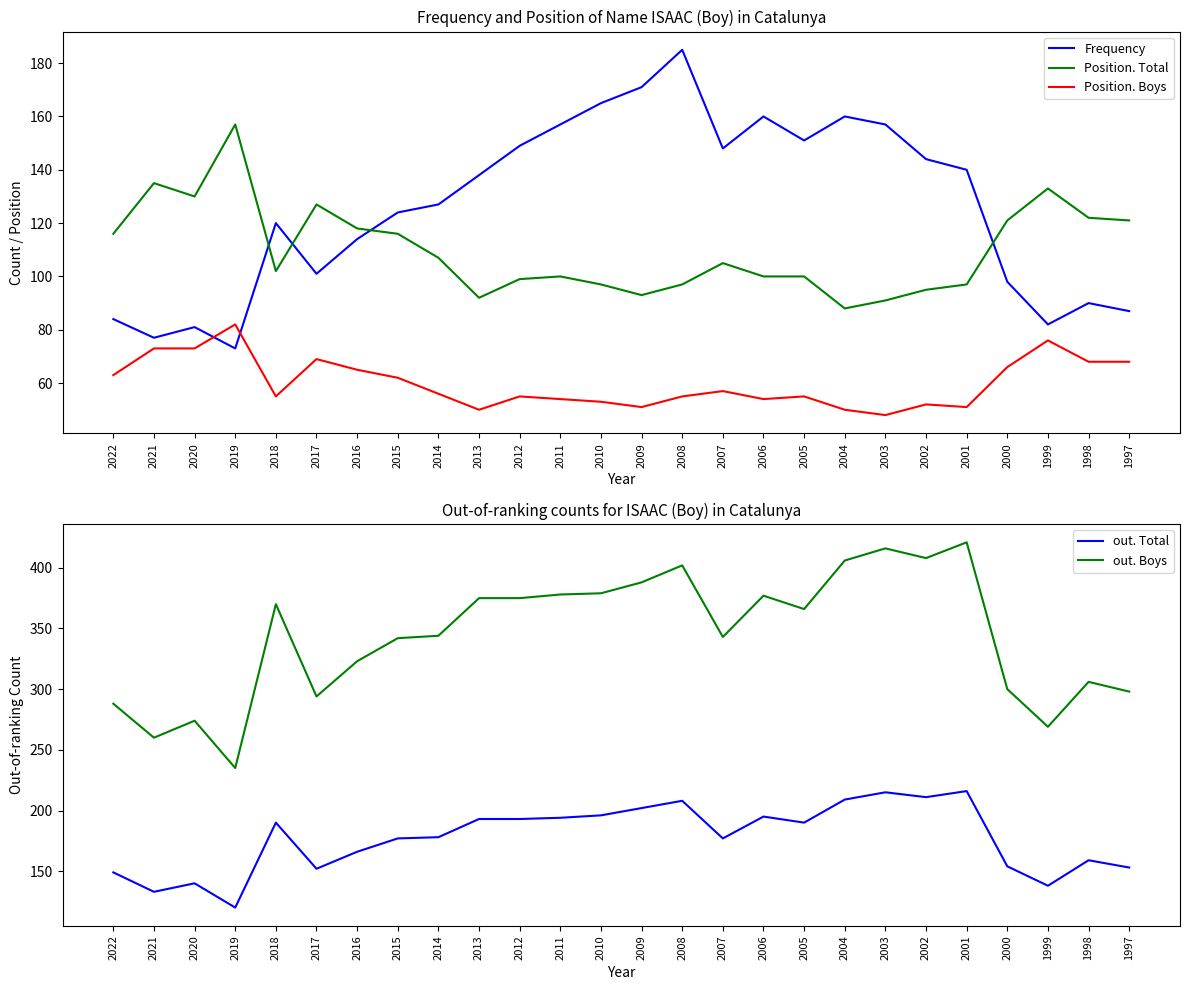

What is the total value across all series at 2017?

743